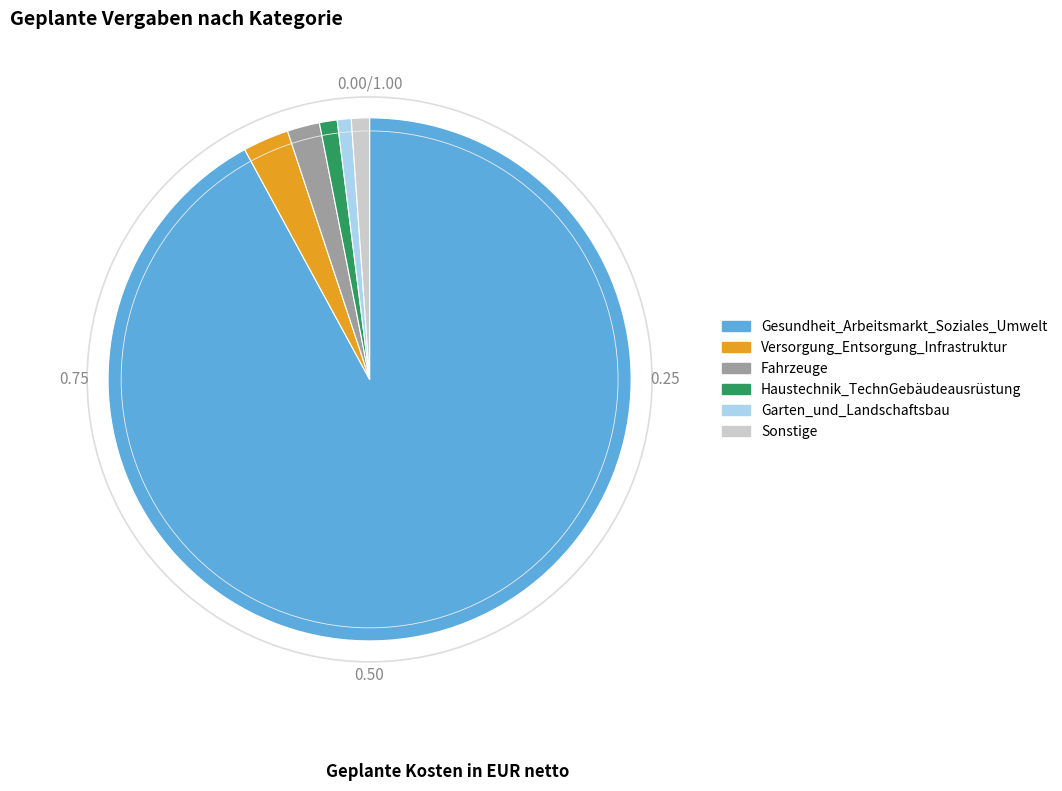

Is there any slice that represents more than half of the pie?

Yes